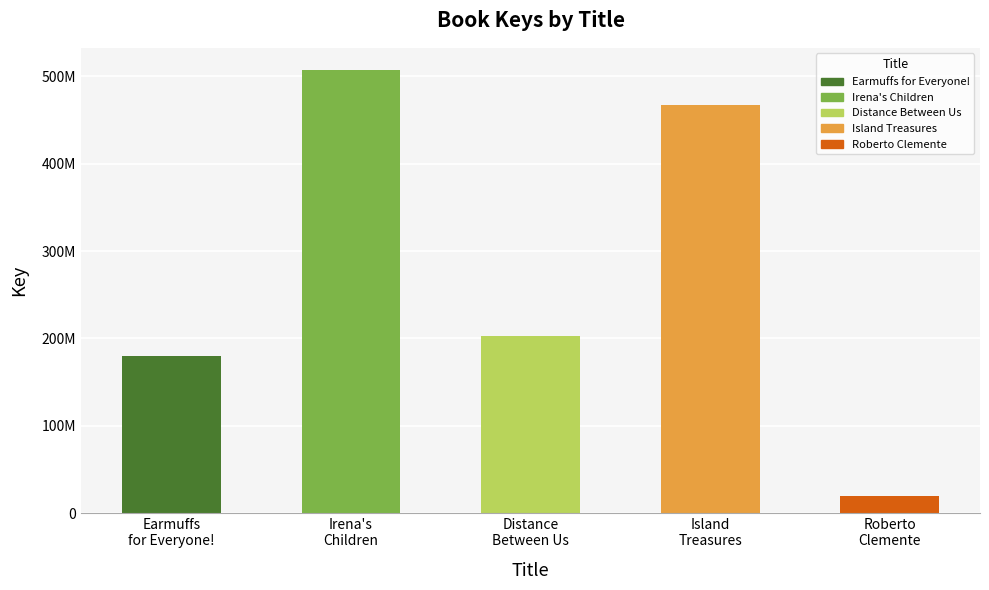

Reading left to right, extract all data points from this chart.

Earmuffs
for Everyone!=179446512	Irena's
Children=507441553	Distance
Between Us=202635845	Island
Treasures=466819687	Roberto
Clemente=19011168